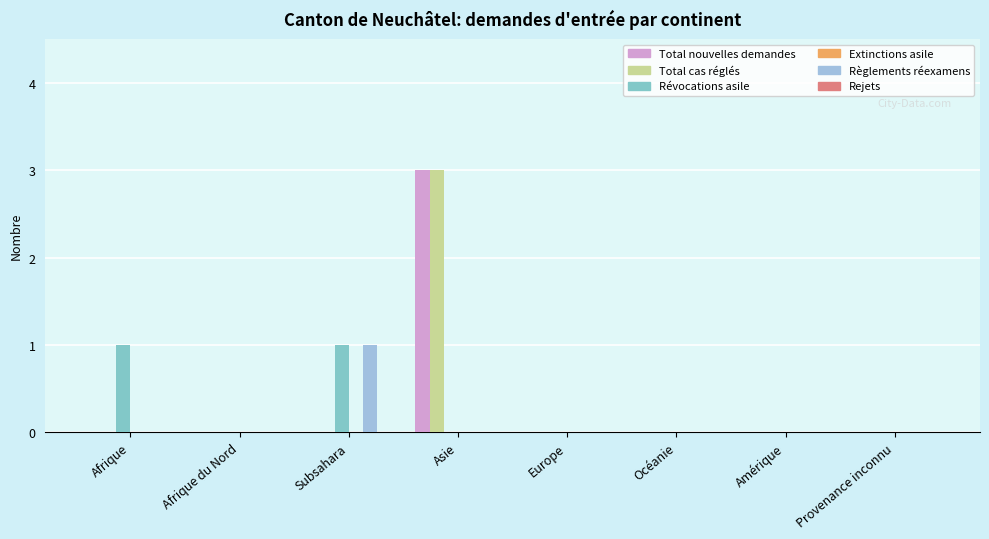

Count the number of data series in this chart.

4